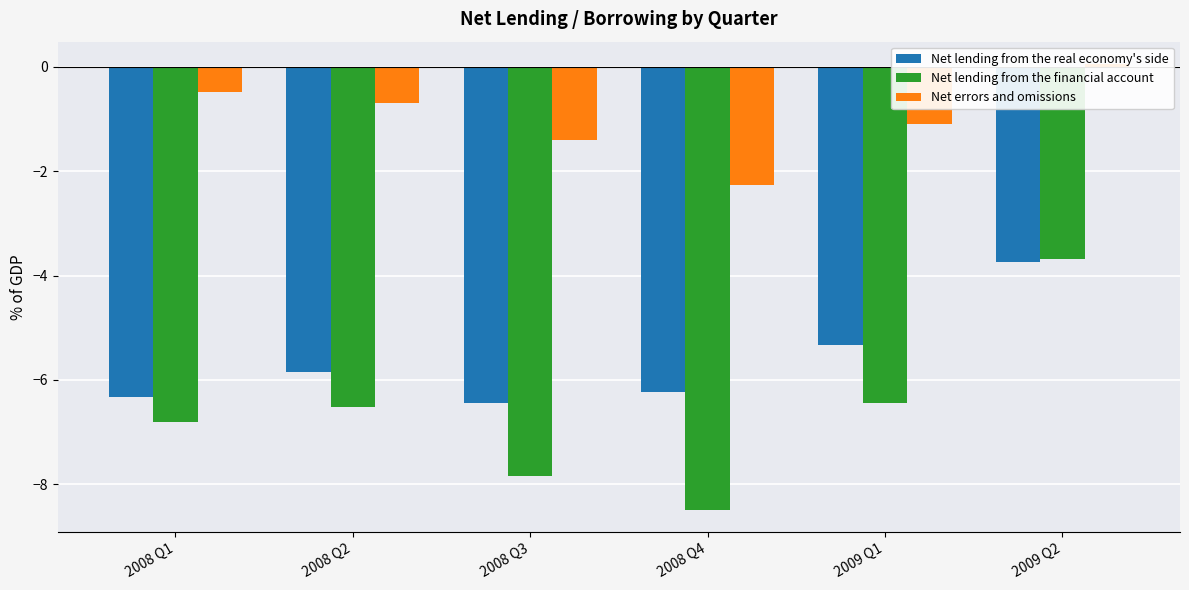

What is the value of the Net lending from the real economy's side bar at the 6th from the left?

-3.7